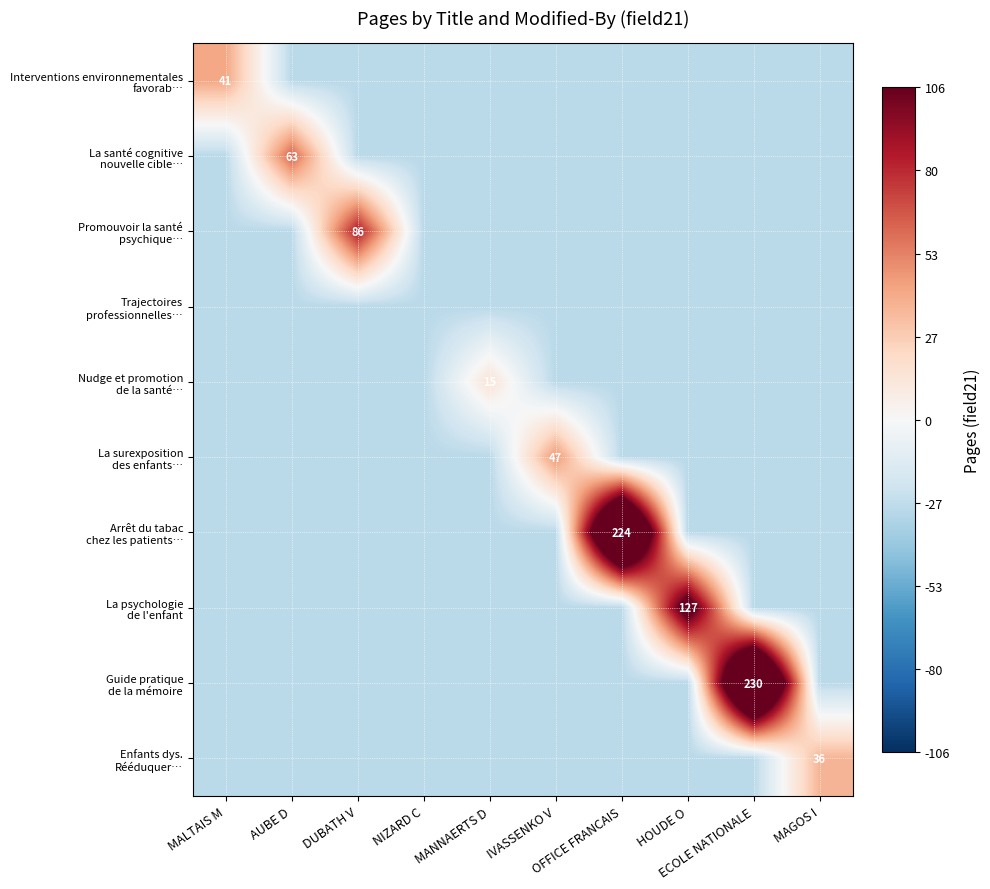

Is it true that Interventions environnementales favorab… equals -29.0 at AUBE D?

True